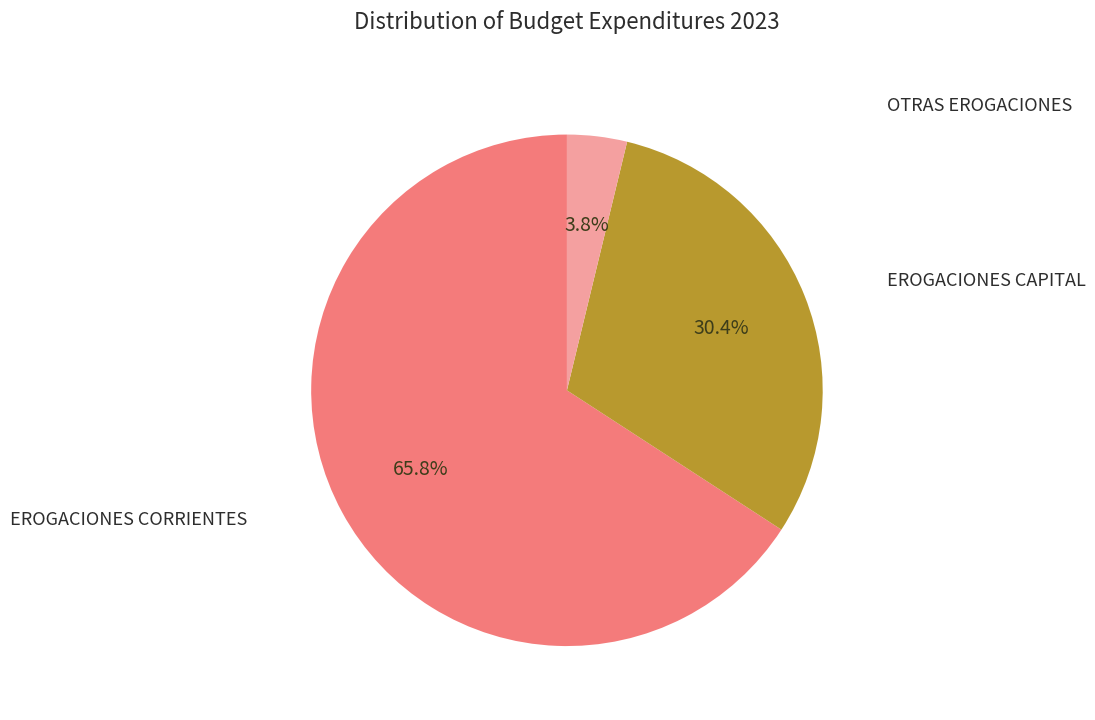

Does any single category account for the majority?

Yes